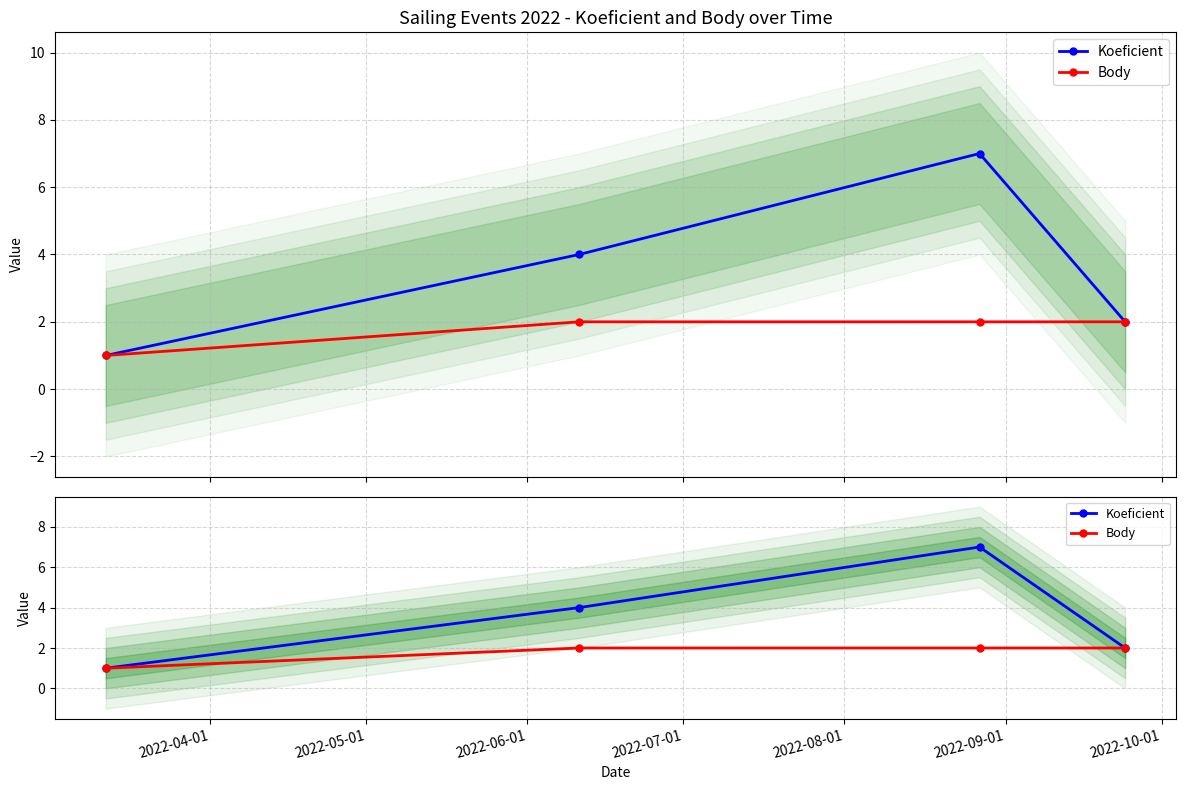

Which series has the largest total across all categories?

Koeficient